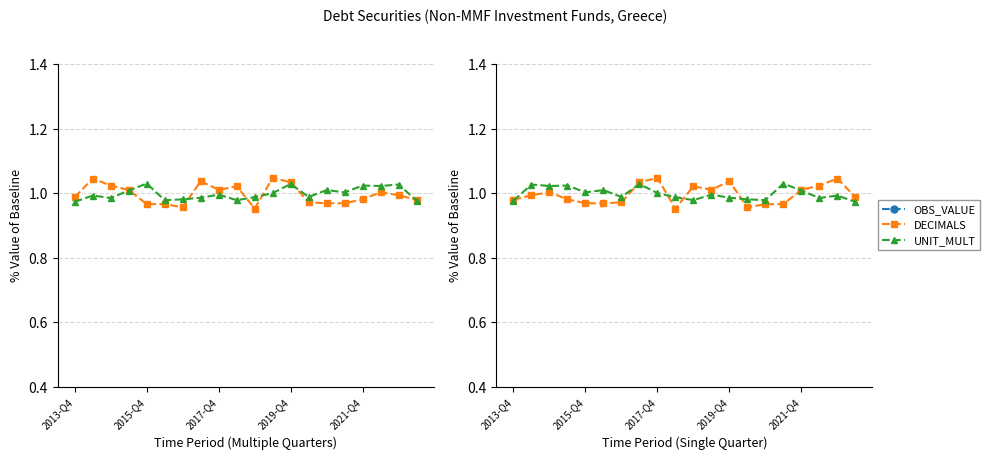

Rank the series at 19 from lowest to highest value.

OBS_VALUE, UNIT_MULT, DECIMALS